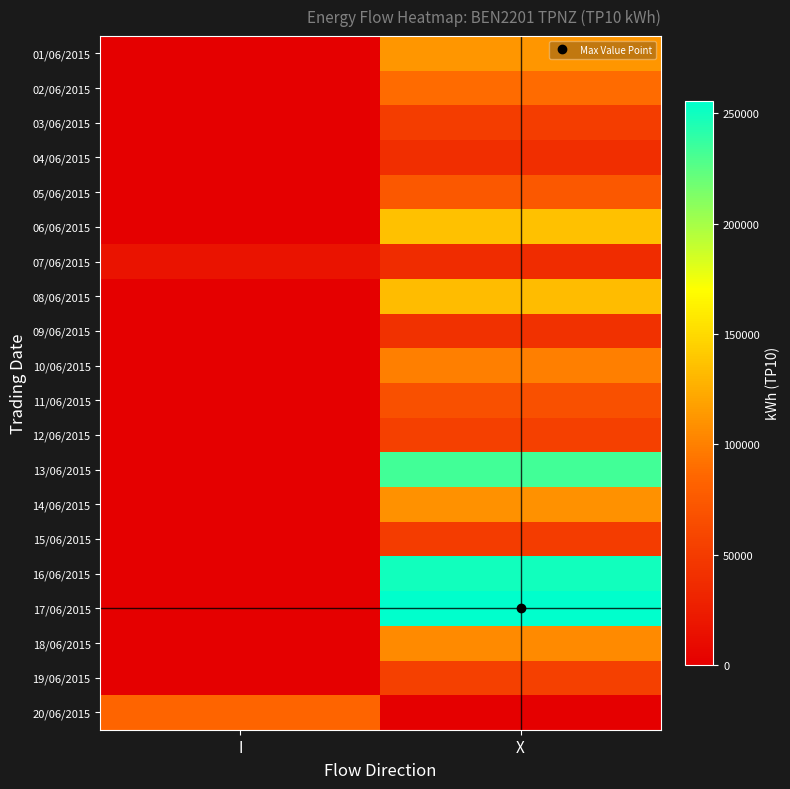

What is the difference between the highest and lowest values at X?

255458